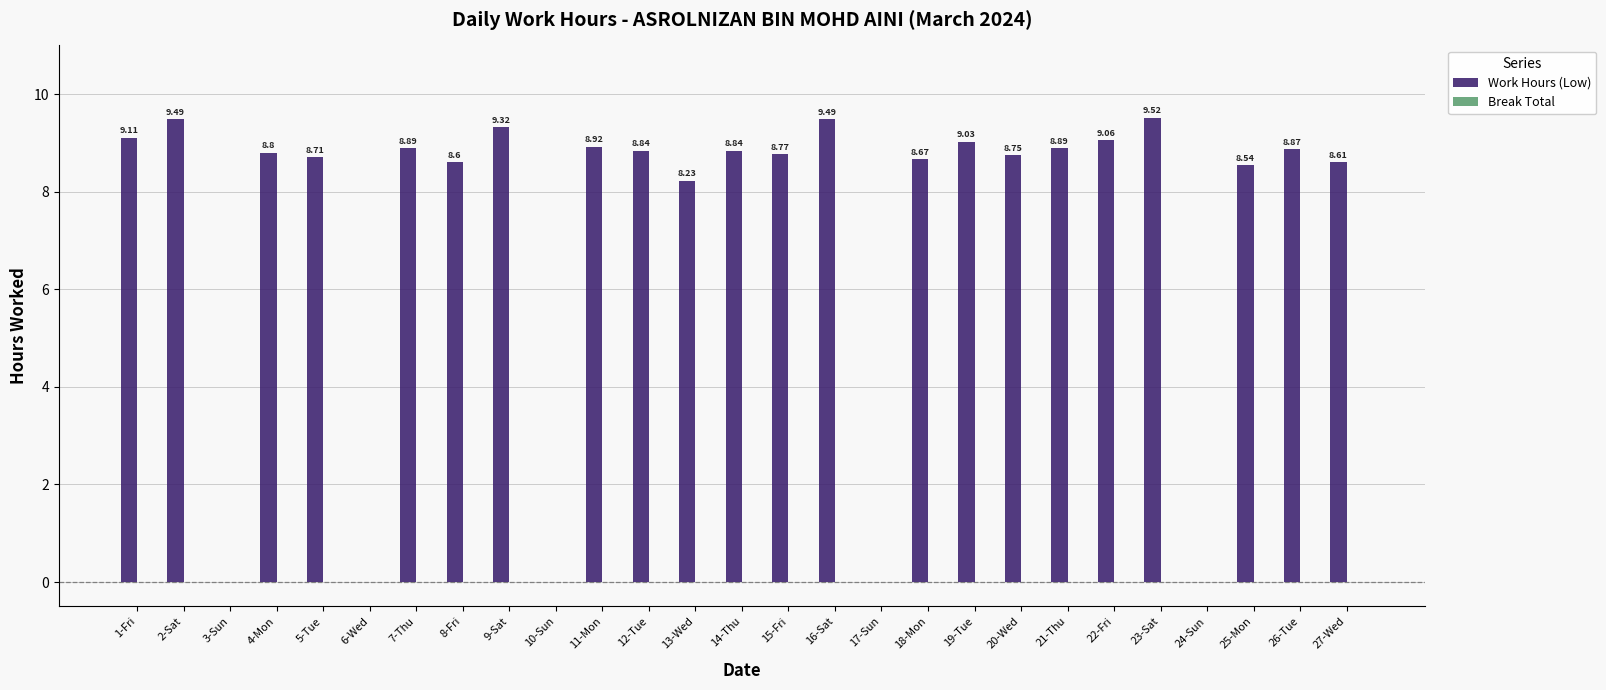

How many data points does each series have?

27